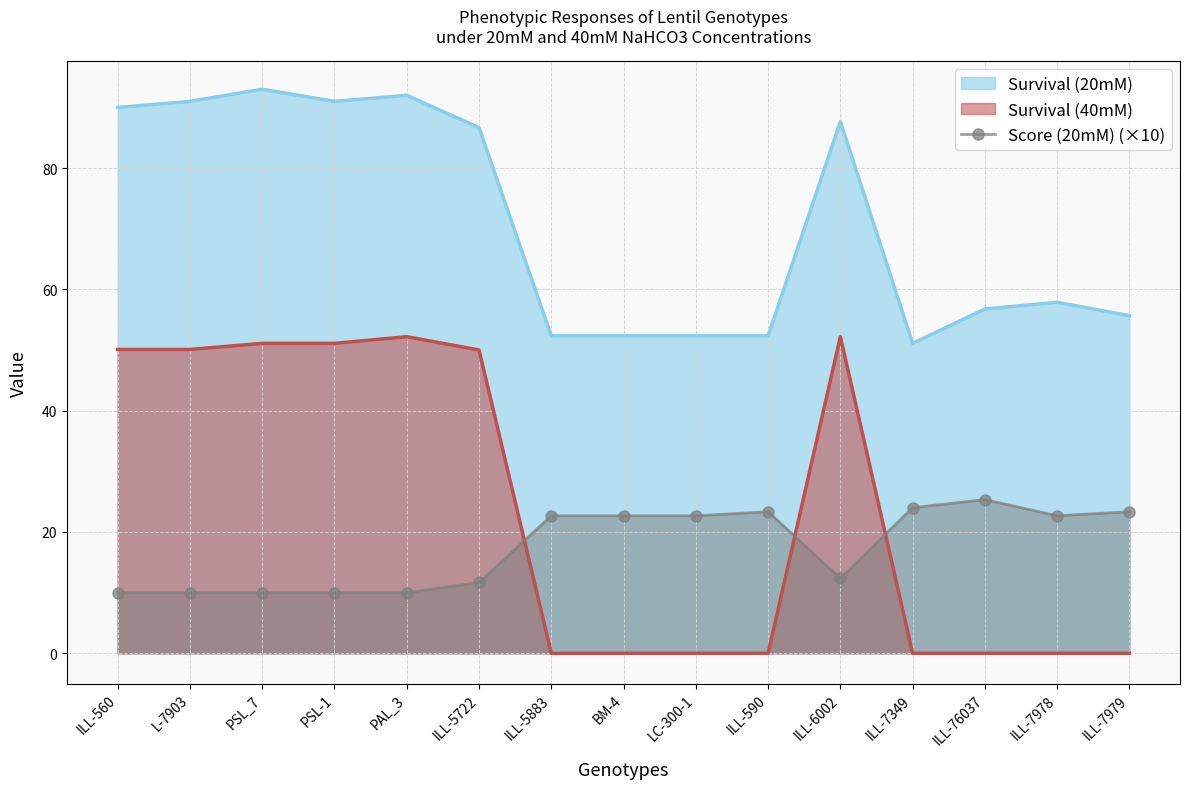

How many categories are shown in the chart?

15